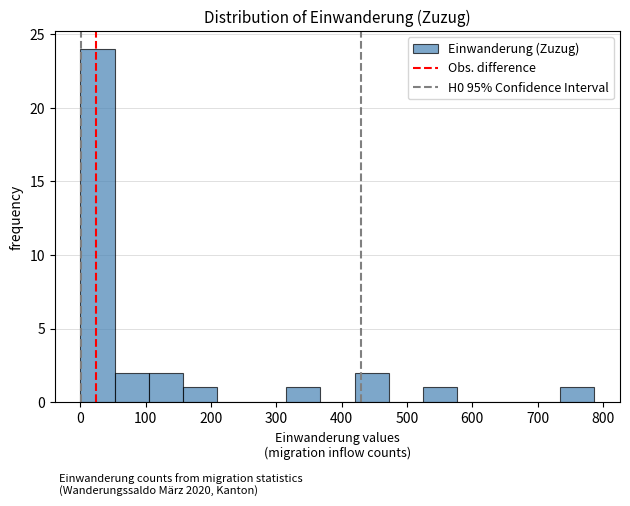

How tall is the bar that spans 310 to 370 on the x-axis? Neither the bar edges nor the heights are printed on the chart, so give them approximately, as read against the axes.

1